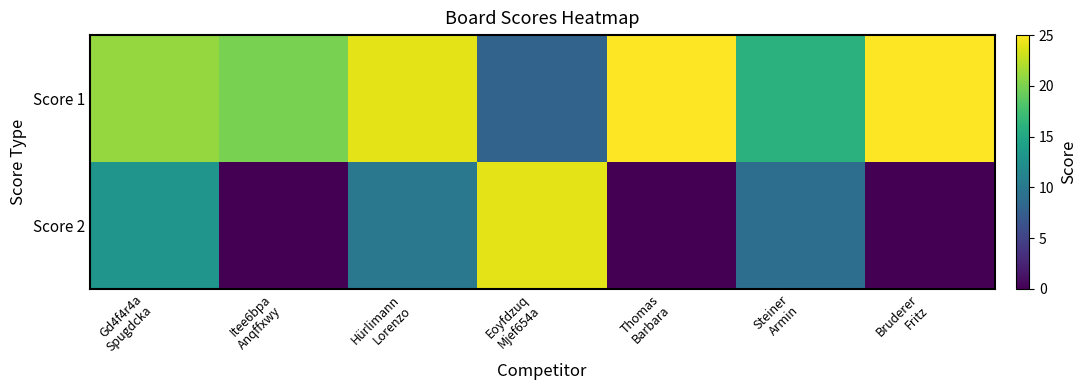

At how many categories does at least one series exceed 19?

6